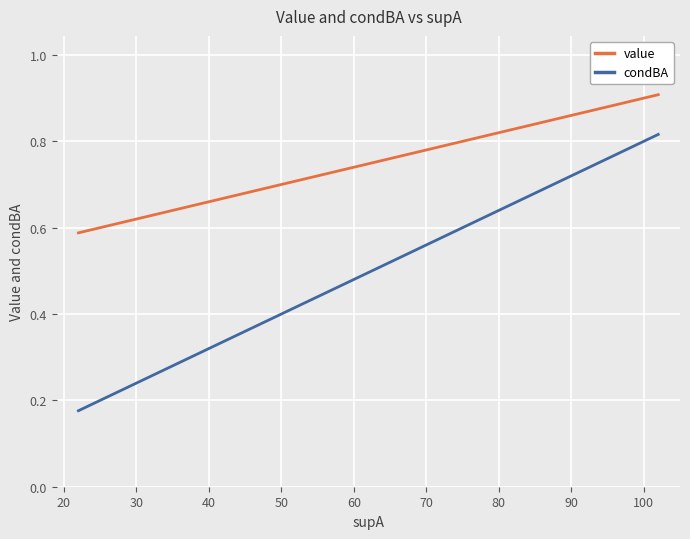

True or false: condBA and value cross at least once.

False